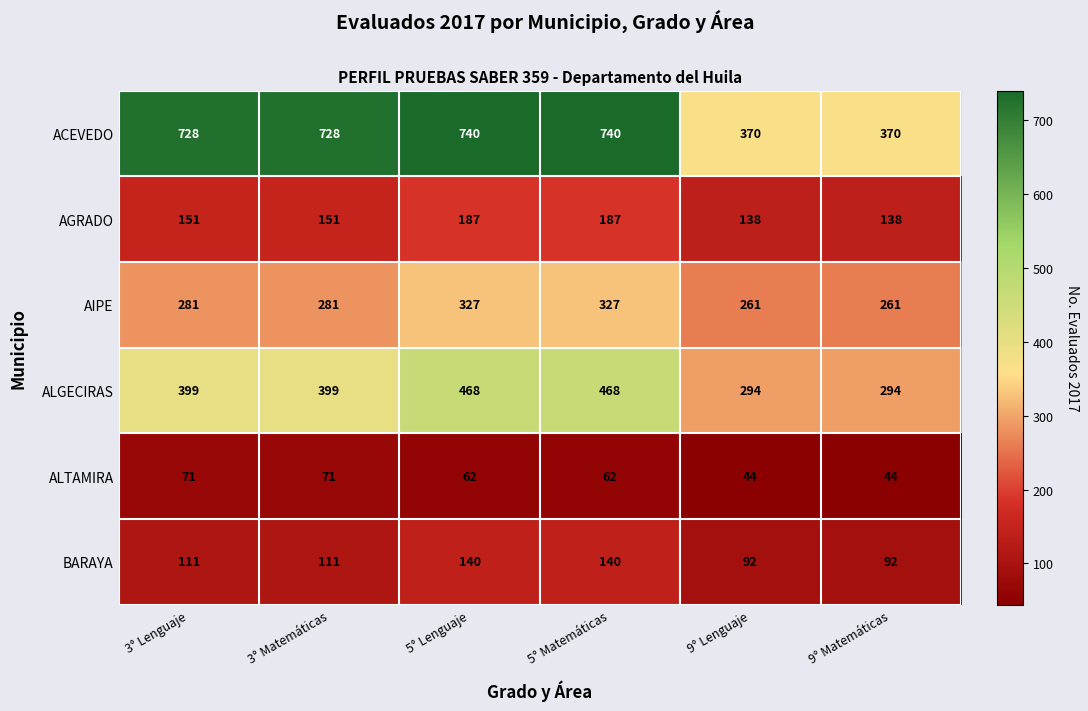

What is the sum of all ACEVEDO values?

3676